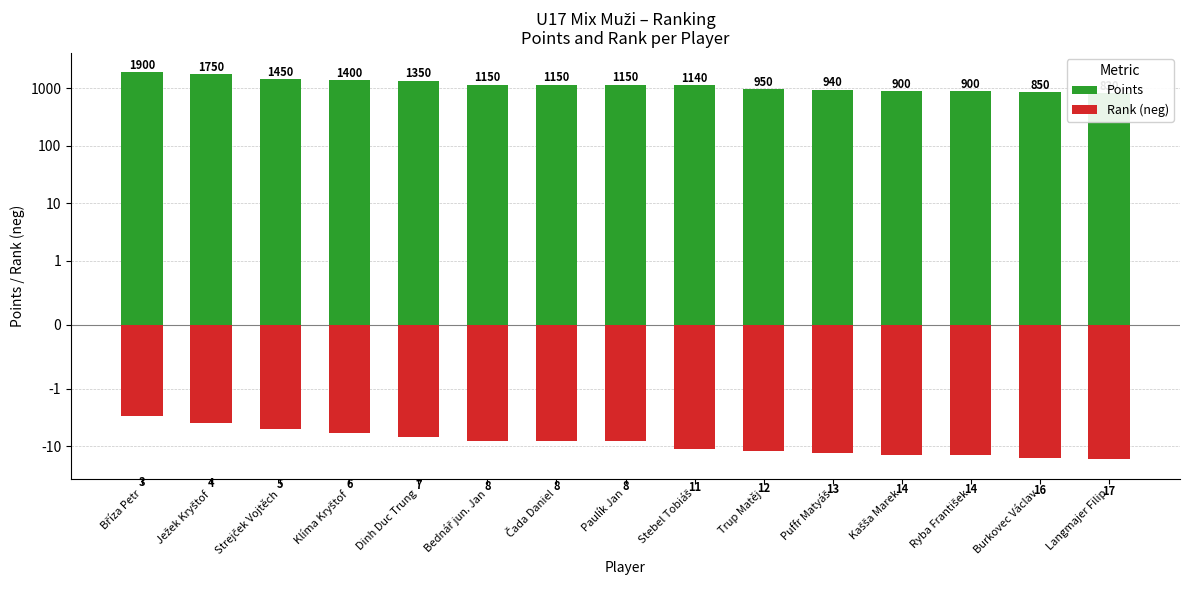

How many bars are there in each group?

2